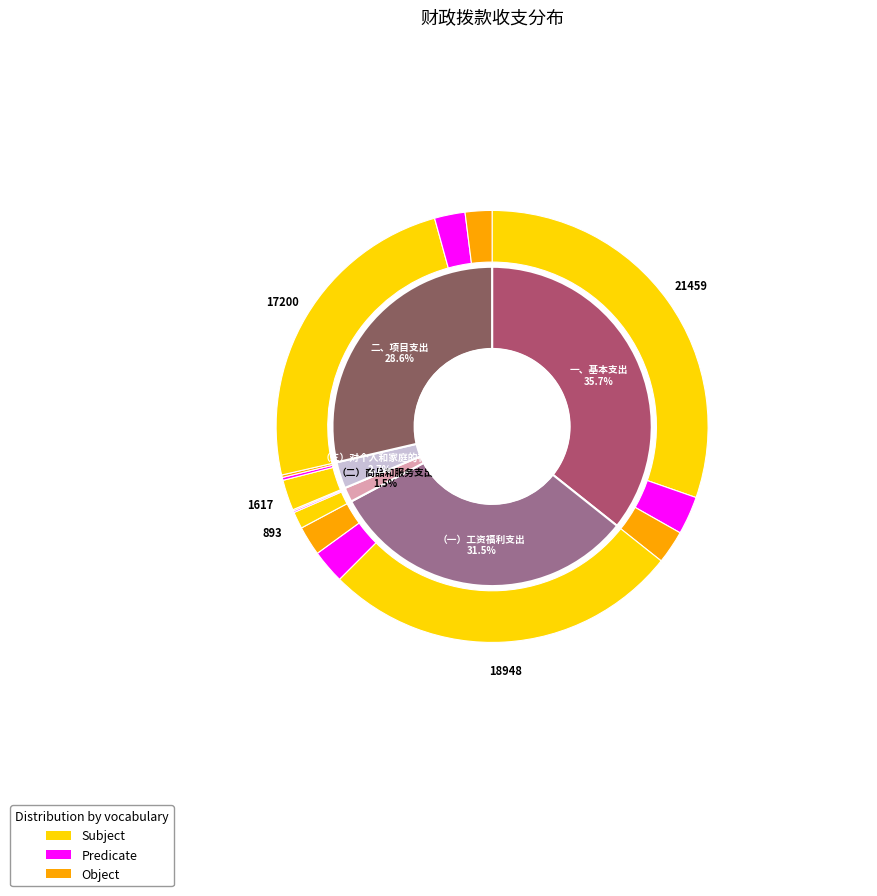

What is the total percentage of （二）商品和服务支出 and （一）工资福利支出?

33.0%